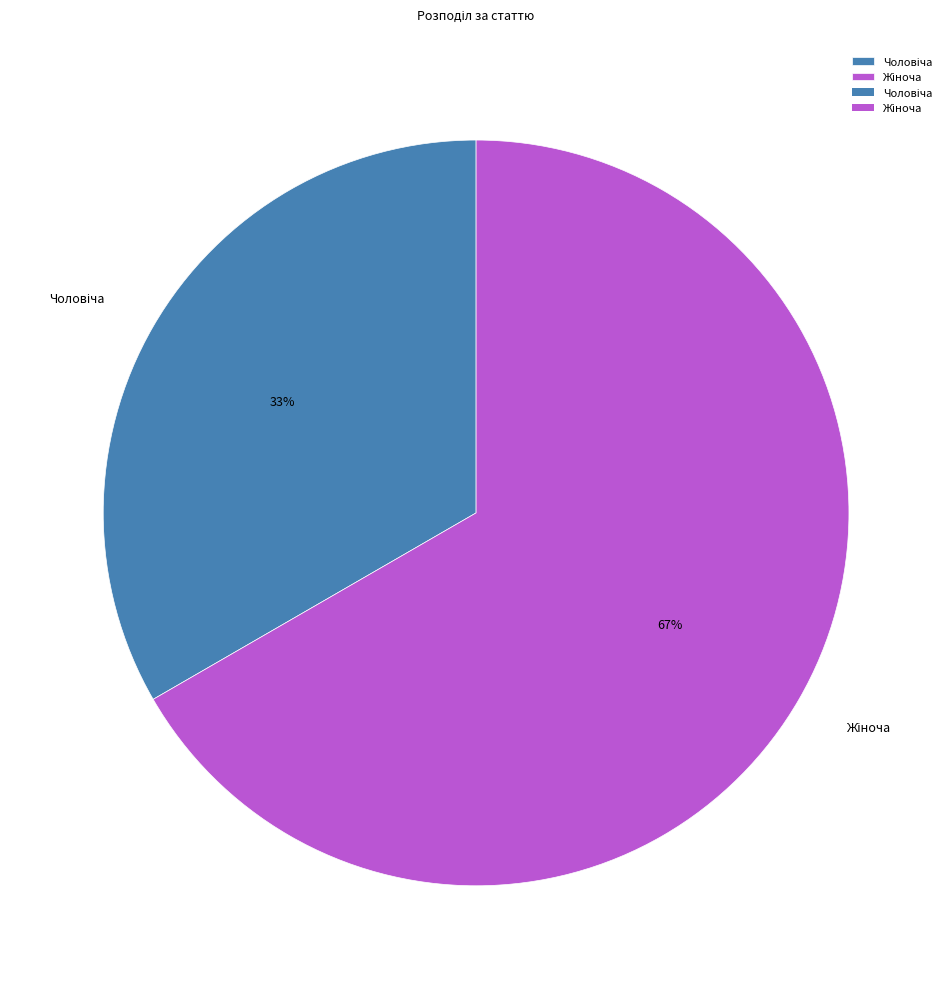

Is there any slice that represents more than half of the pie?

Yes